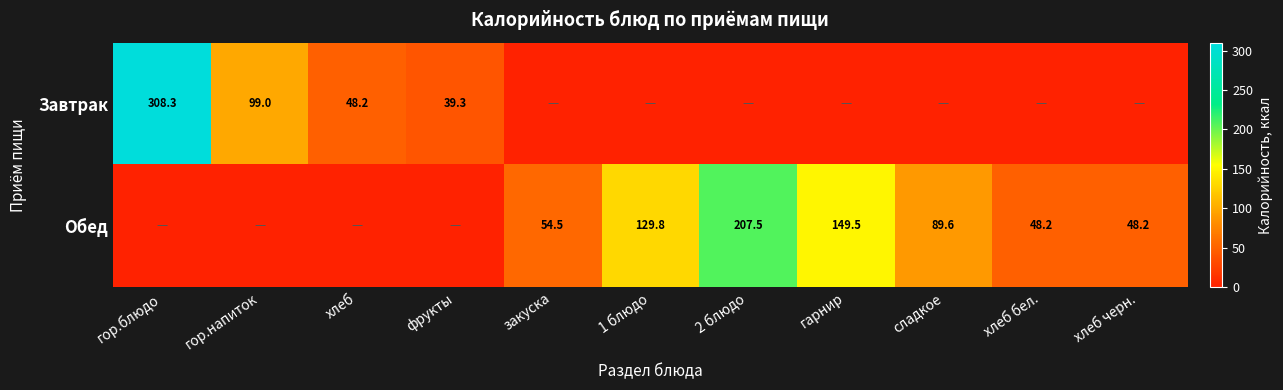

How many data points does each series have?

11